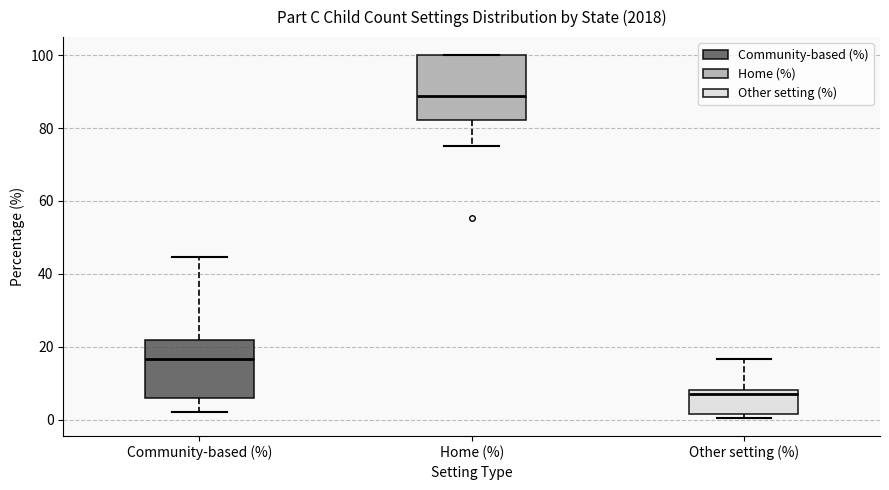

Reading left to right, read every box against the y-axis: the position of its median line, the range the box covers, and the ends of its whiskers. The values are not printed on the chart, so give them approximately, as read against the axis.

Community-based (%): median 16, box 6 to 22, whiskers 2 to 44
Home (%): median 88, box 82 to 100, whiskers 76 to 100
Other setting (%): median 8 (just below the box's upper edge), box 2 to 8, whiskers 0 to 16